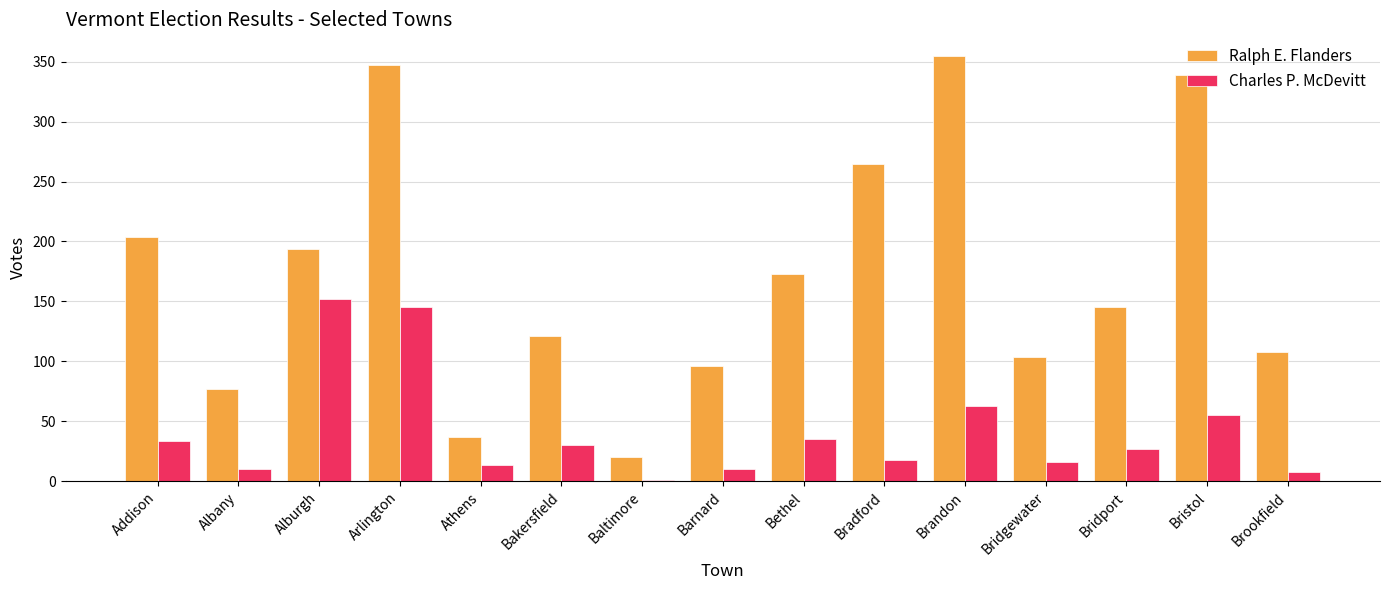

Which series has the largest total across all categories?

Ralph E. Flanders